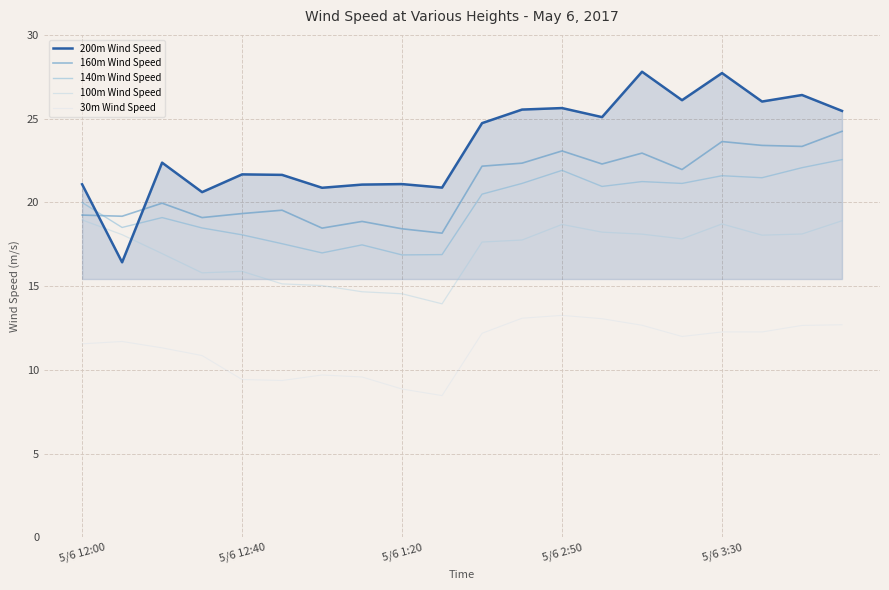

Which series has the largest range (max minus min)?

200m Wind Speed